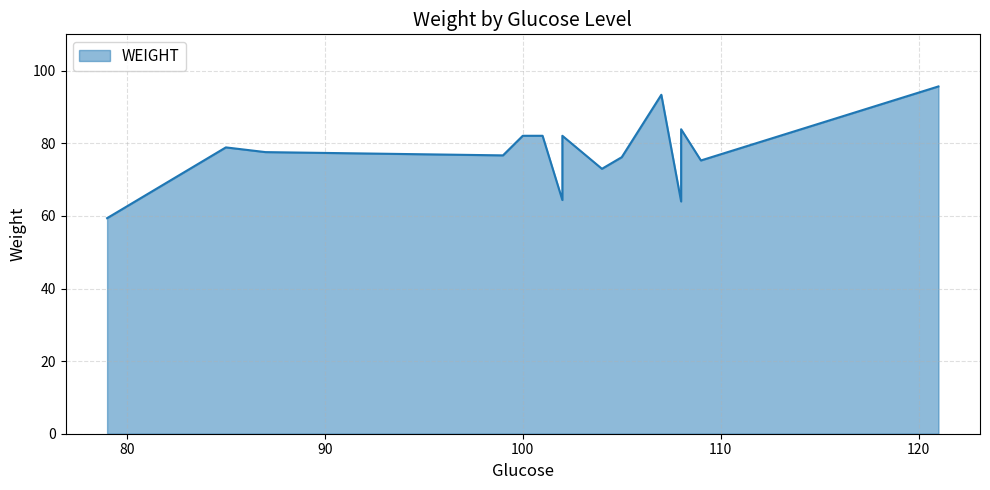

What is the difference between the maximum and minimum values?

36.3